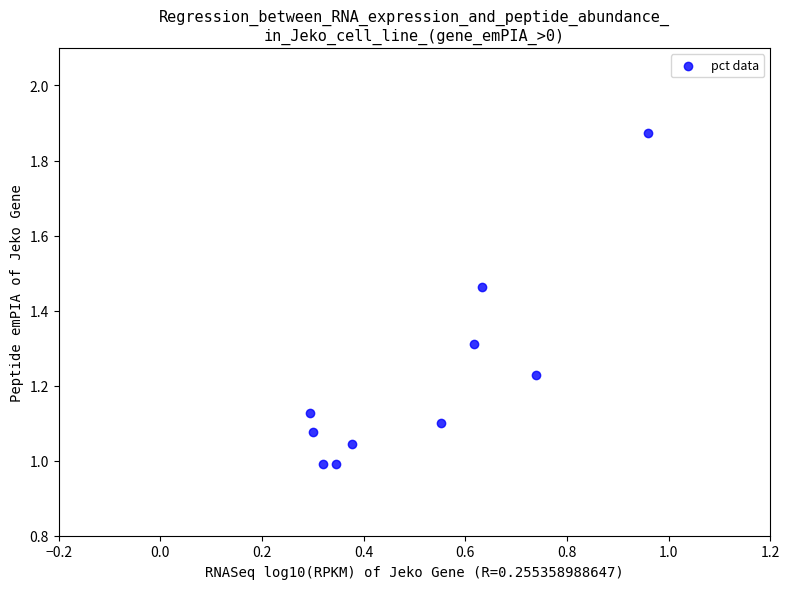

What is the average X value?

0.5